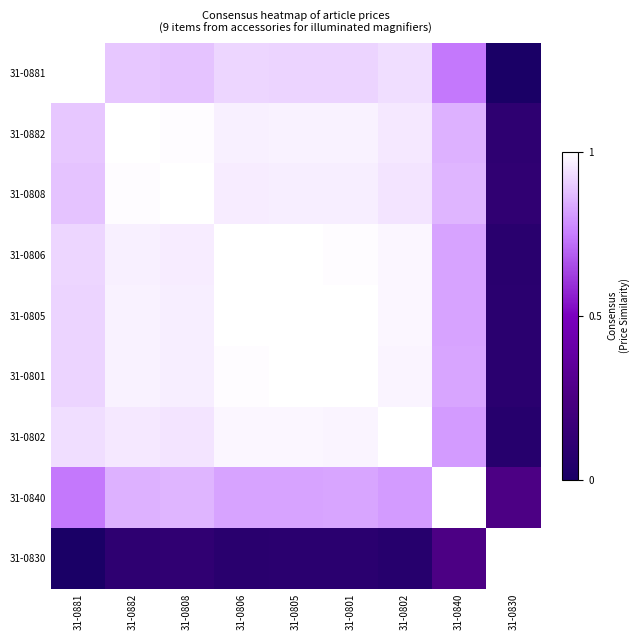

At which category is the sum across all series the highest?

31-0801